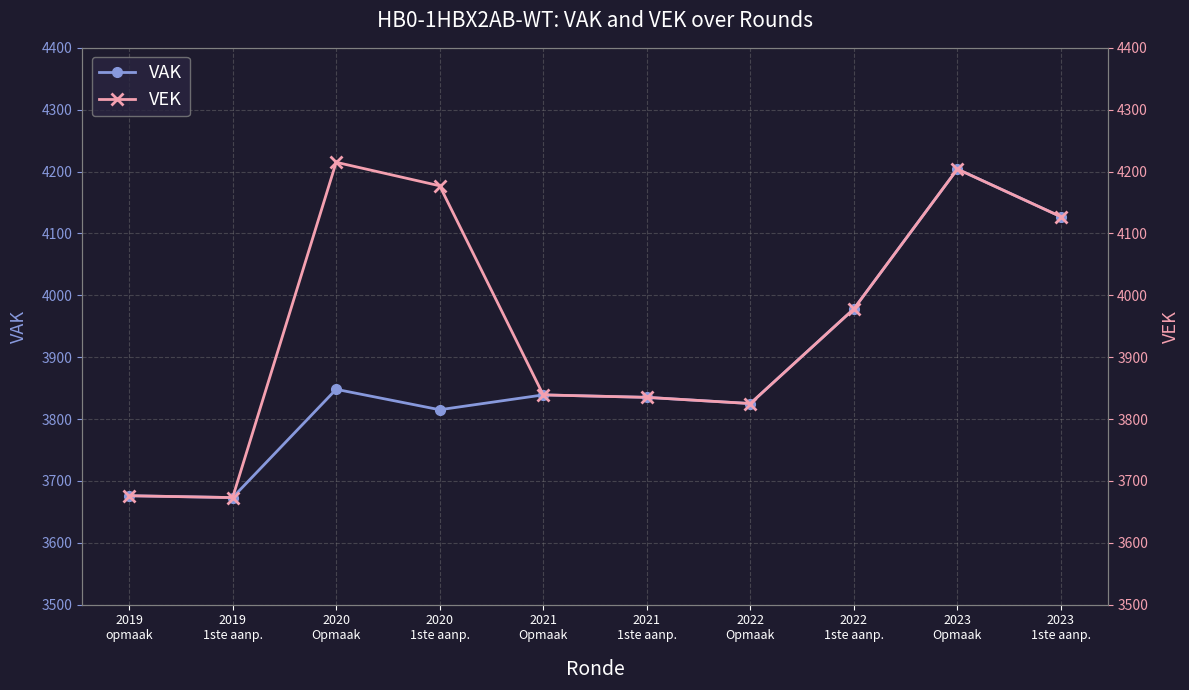

Is this an area chart (filled region under the line)?

No